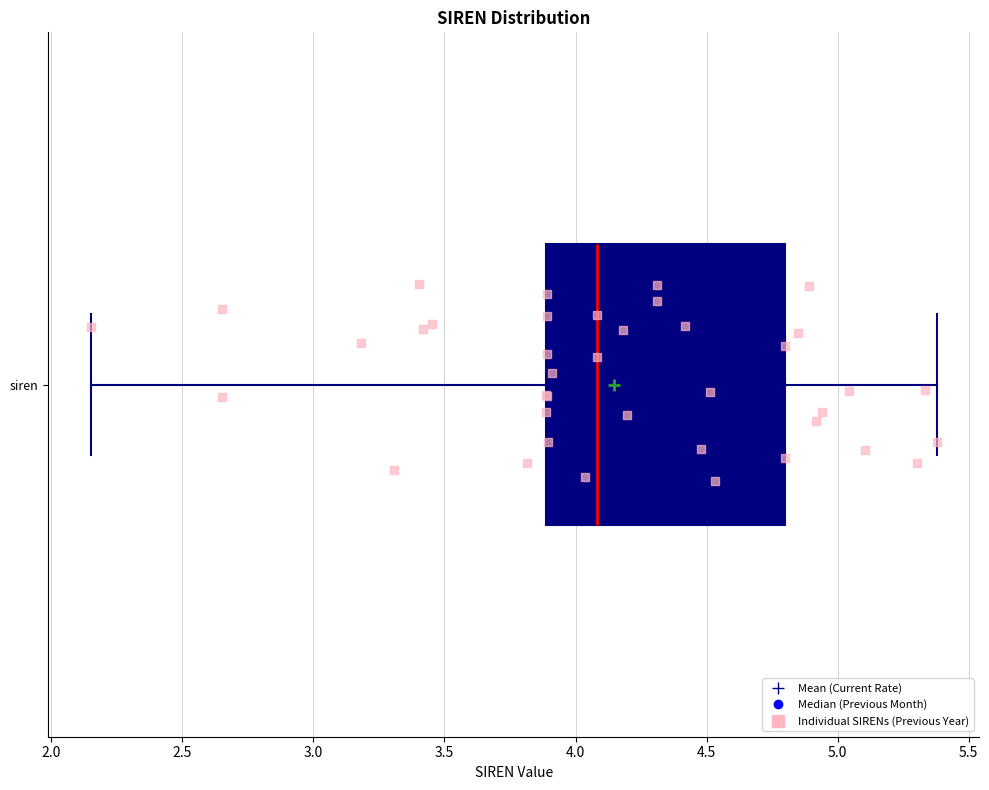

Transcribe this box plot: give where the median line is, the range the box spans, and where the two whiskers end, as read against the x-axis. The values are not printed on the chart, so give them approximately, as read against the axis.

median 4.10, box 3.90 to 4.80, whiskers 2.15 to 5.40